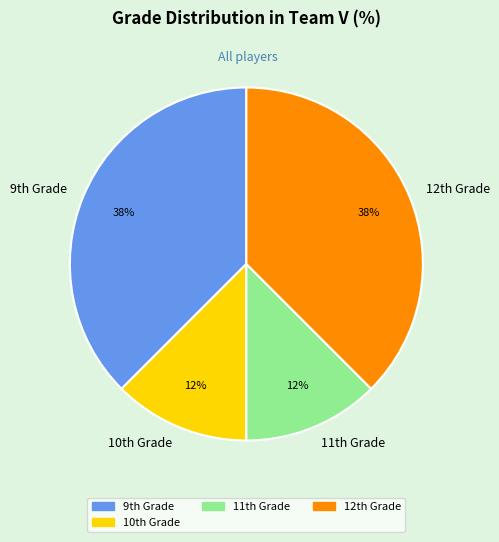

Does any single category account for the majority?

No